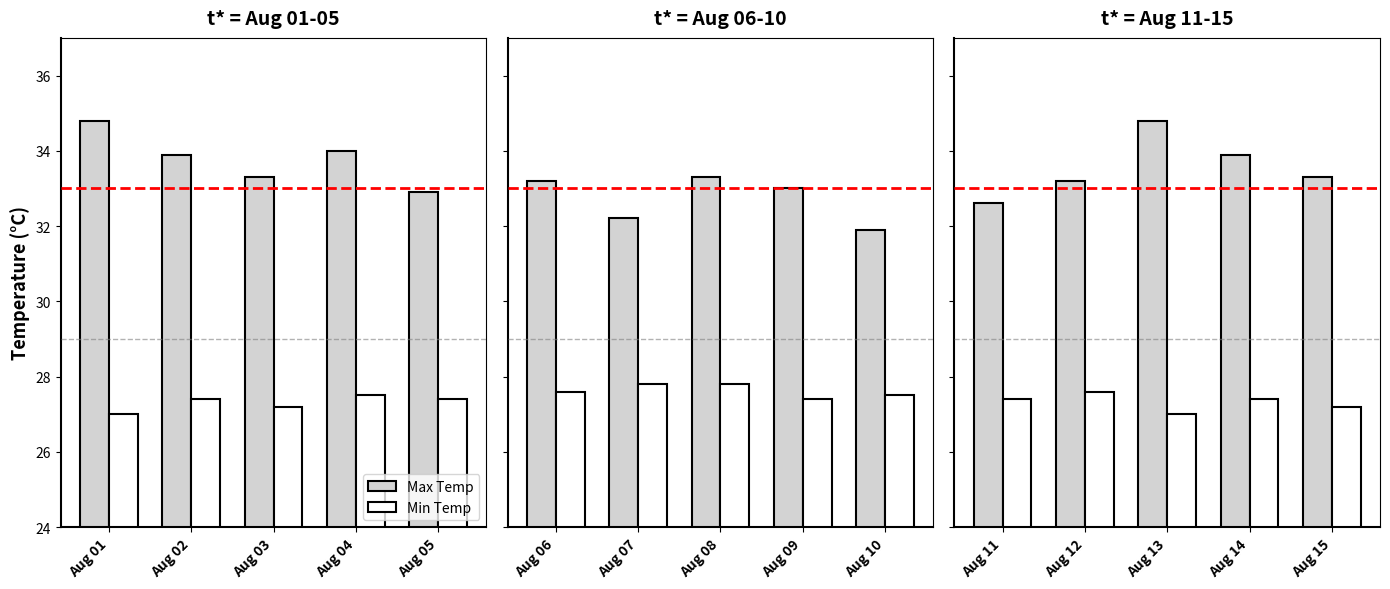

Between Aug 13 and Aug 14, which series saw the biggest shift?

Max Temp